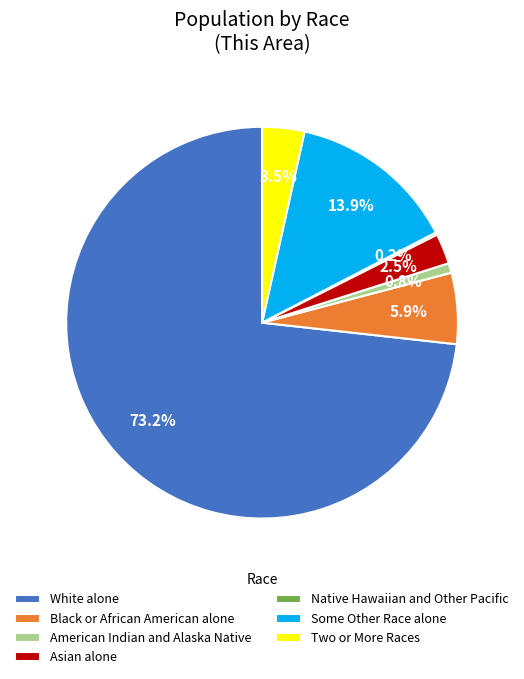

What is the ratio of the value at Two or More Races to the value at American Indian and Alaska Native?

4.4